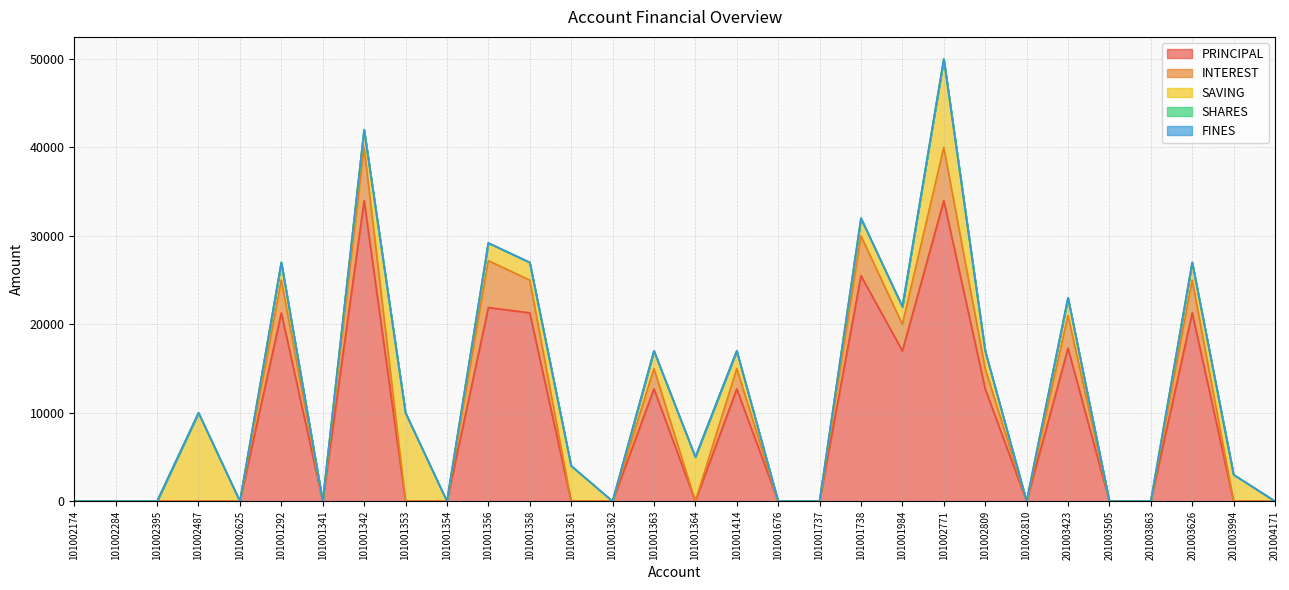

Rank the categories by SHARES value from lowest to highest.

101002174, 101002284, 101002395, 101002487, 101002625, 101001292, 101001341, 101001342, 101001353, 101001354, 101001356, 101001358, 101001361, 101001362, 101001363, 101001364, 101001414, 101001676, 101001737, 101001738, 101001984, 101002771, 101002809, 101002810, 201003423, 201003505, 201003863, 201003626, 201003994, 201004171